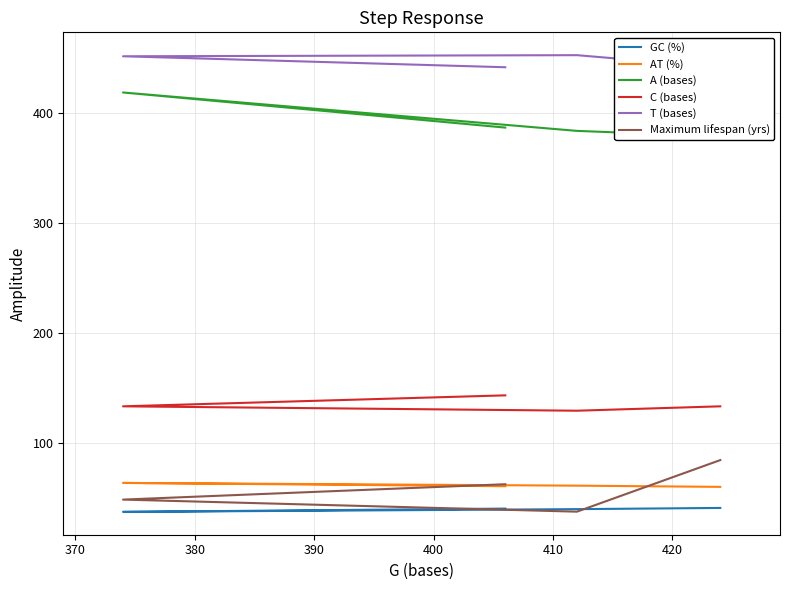

True or false: C (bases) and T (bases) intersect in this chart.

False